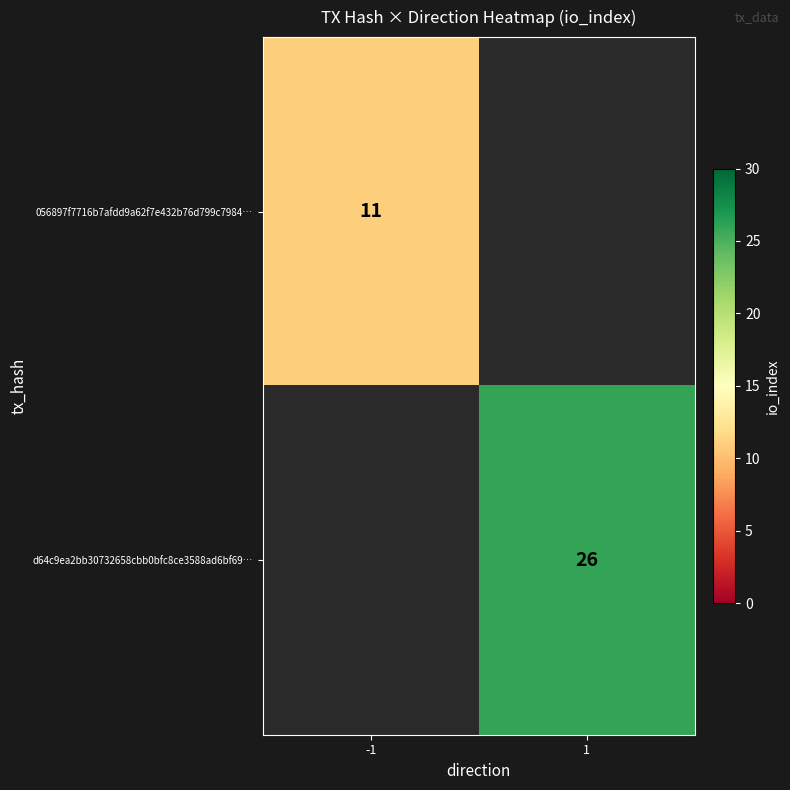

The d64c9ea2bb30732658cbb0bfc8ce3588ad6bf69… series shows 26 at 1. True or false?

True